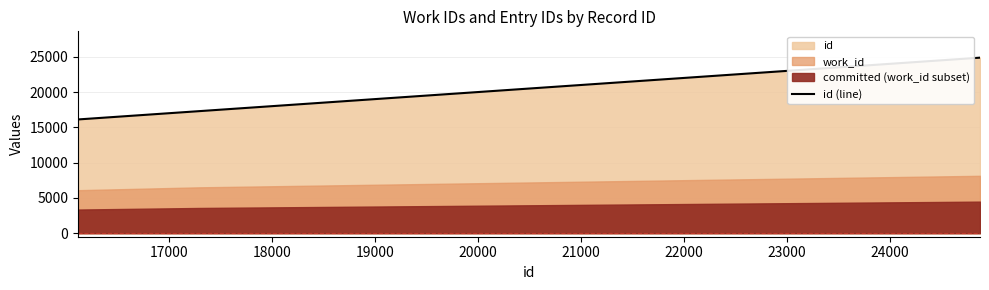

Which category has the highest value in the work_id series?

24874